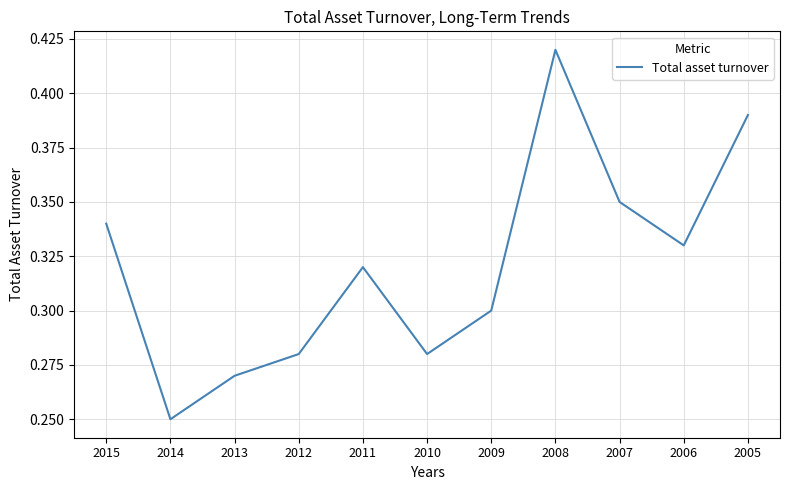

Between 2009 and 2010, which is larger?

2009